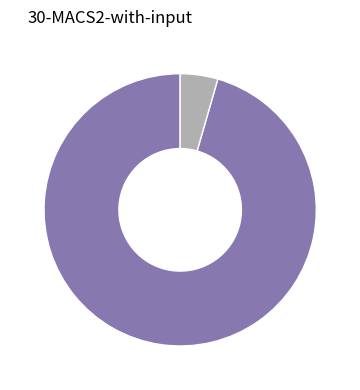

Is there any slice that represents more than half of the pie?

Yes